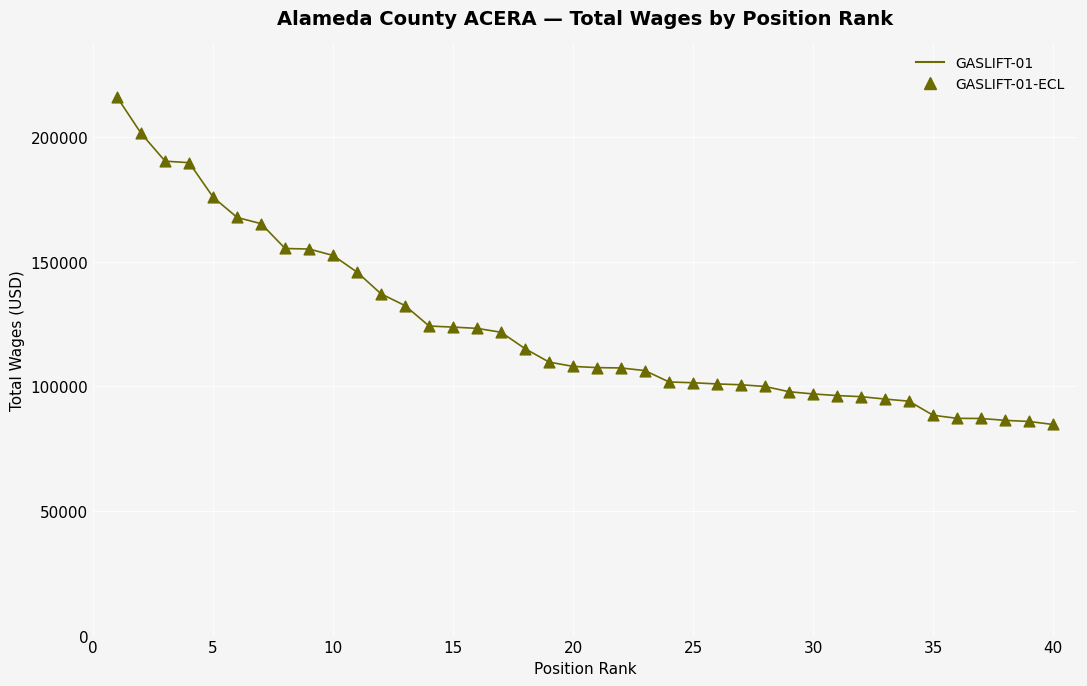

What is the maximum value shown in the chart?

215961